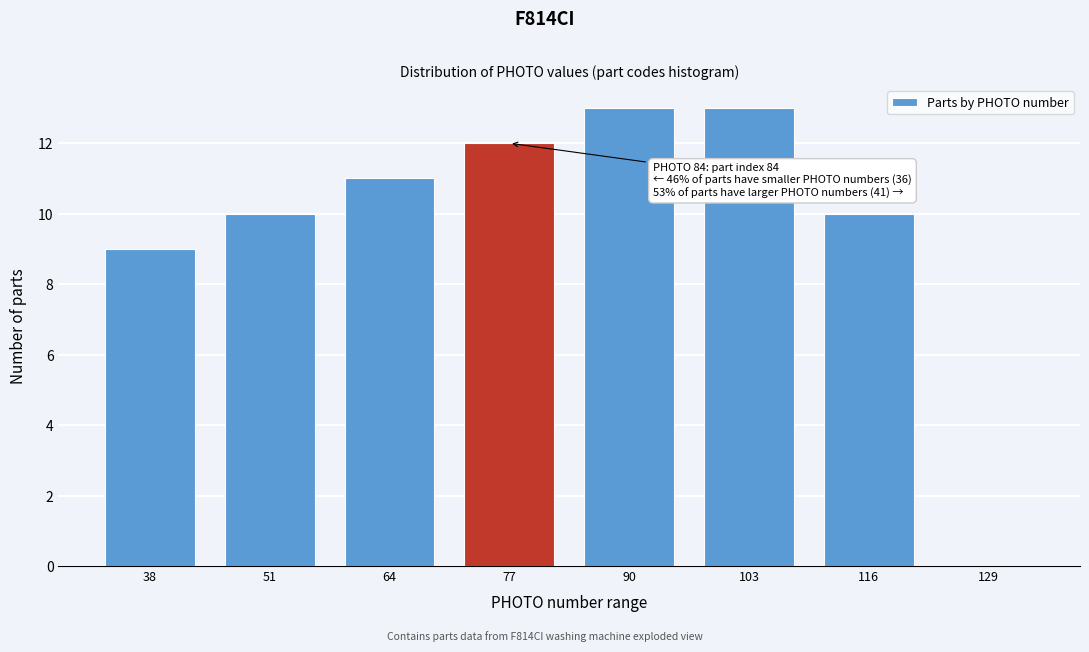

Reading left to right, transcribe all the data shown in this chart.

38=9	51=10	64=11	77=12	90=13	103=13	116=10	129=0